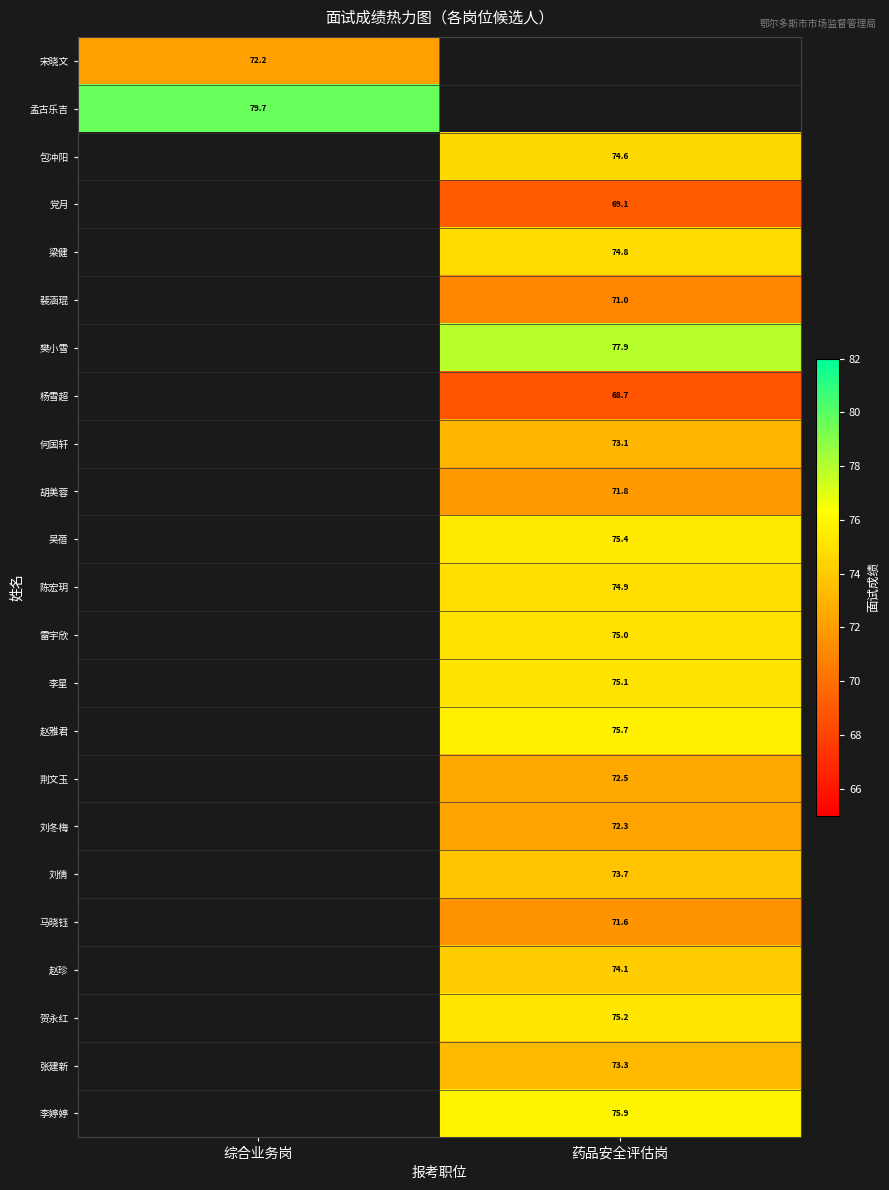

Which series has the largest range (max minus min)?

宋晓文